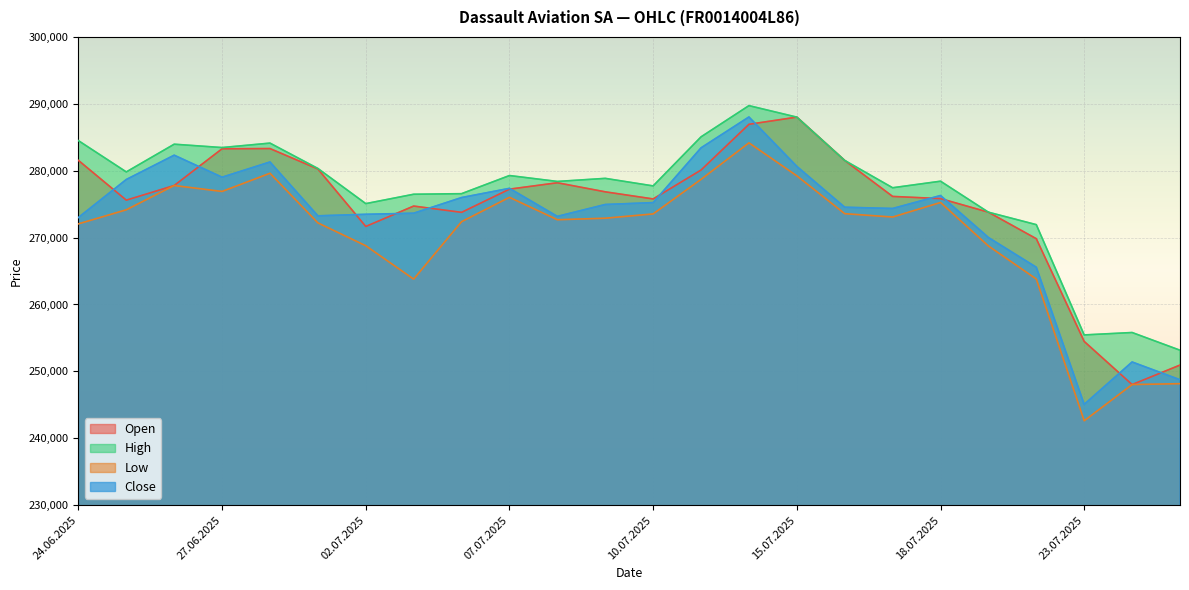

At which category is the sum across all series the highest?

14.07.2025